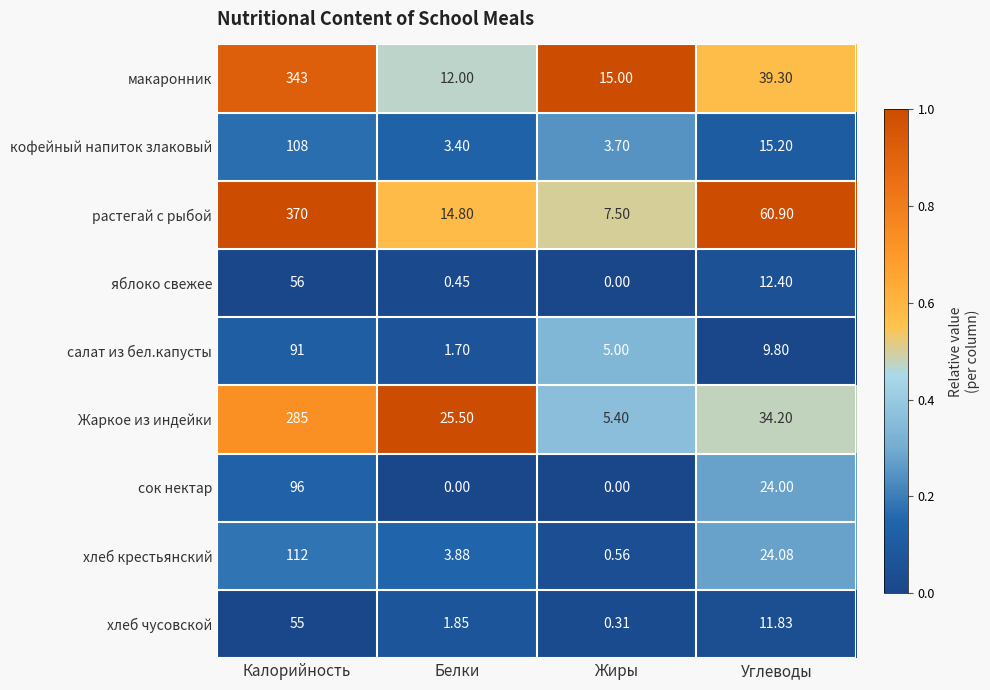

At which category does the chart reach its peak across all series?

Калорийность